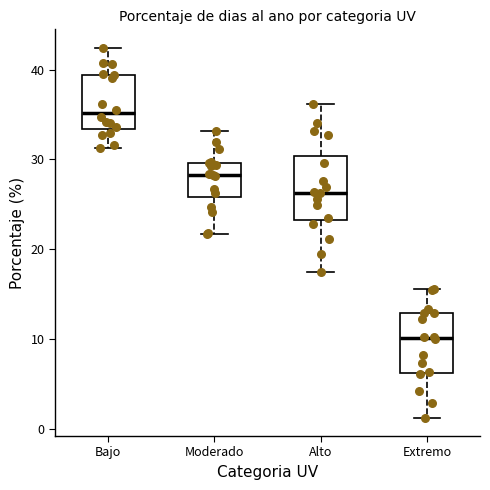

Which box's median line is the highest?

Bajo